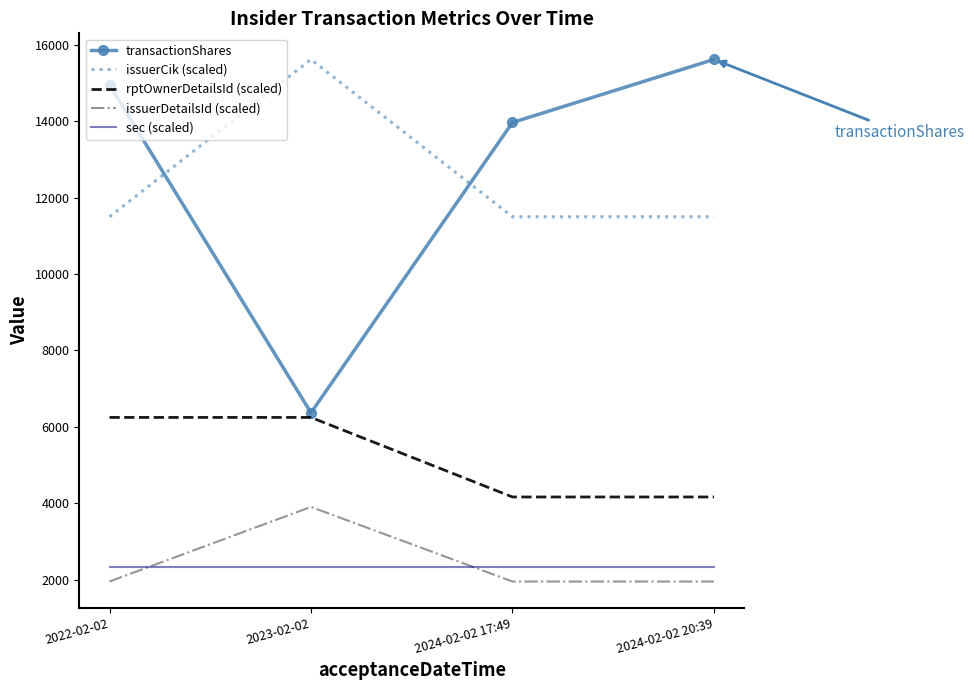

True or false: rptOwnerDetailsId (scaled) and issuerDetailsId (scaled) intersect in this chart.

False